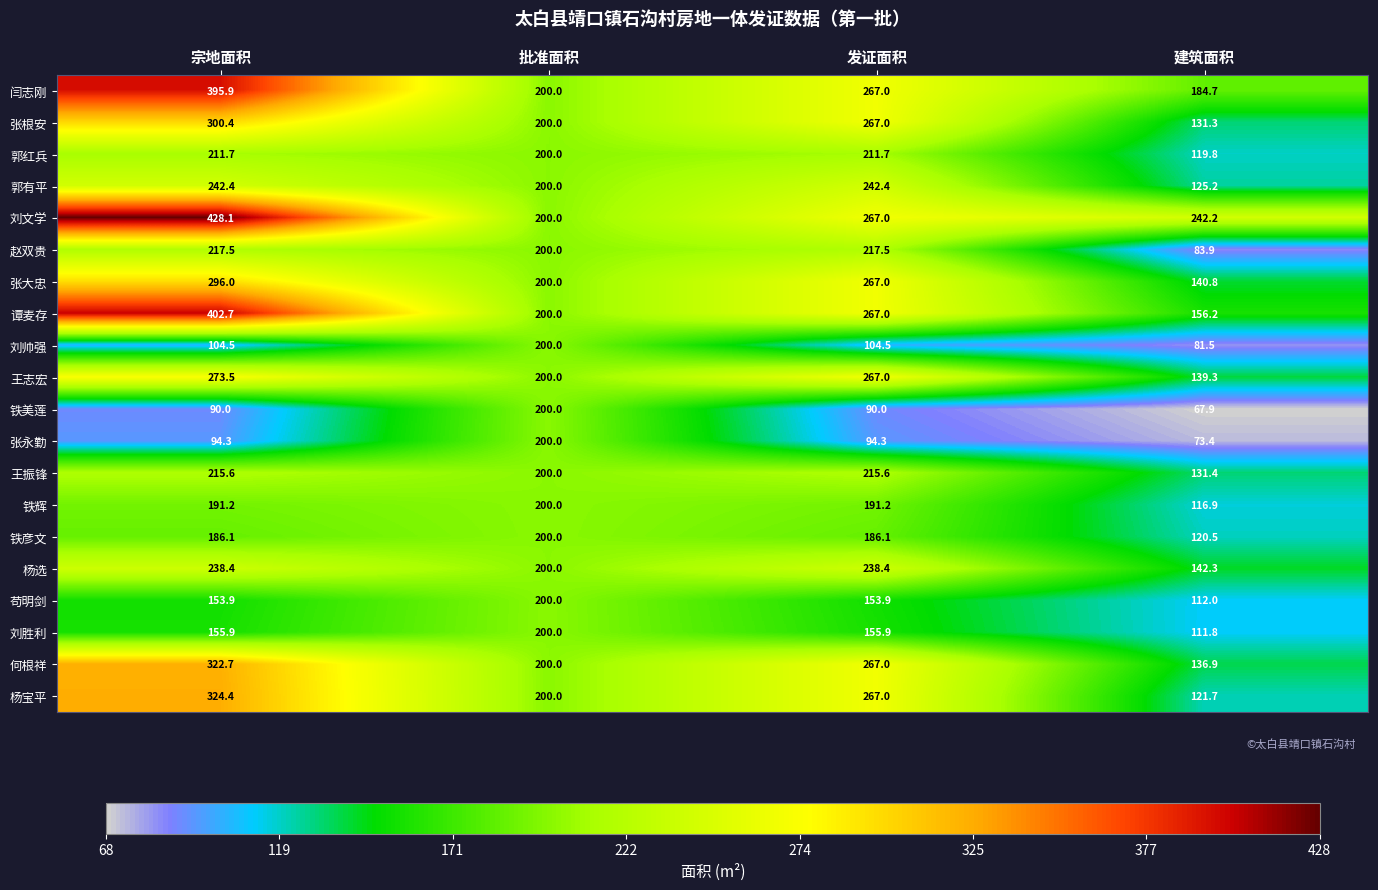

At 宗地面积, list the series in order from smallest to largest.

铁美莲, 张永勤, 刘帅强, 苟明剑, 刘胜利, 铁彦文, 铁辉, 郭红兵, 王振锋, 赵双贵, 杨选, 郭有平, 王志宏, 张大忠, 张根安, 何根祥, 杨宝平, 闫志刚, 谭麦存, 刘文学